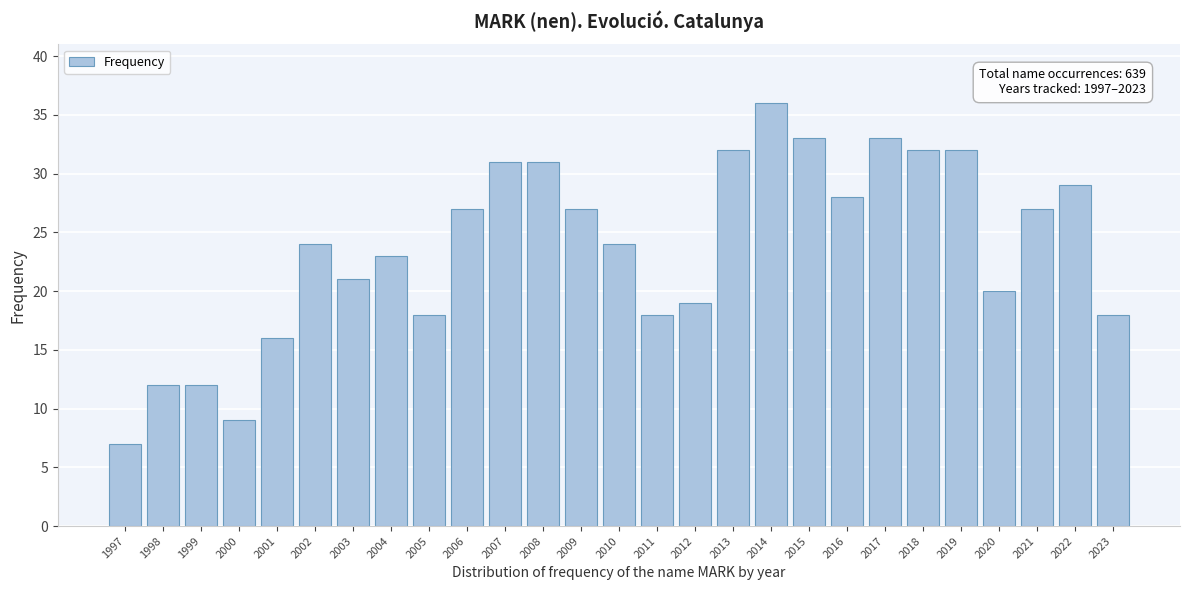

Reading left to right, list all the values displayed in this chart.

1997=7	1998=12	1999=12	2000=9	2001=16	2002=24	2003=21	2004=23	2005=18	2006=27	2007=31	2008=31	2009=27	2010=24	2011=18	2012=19	2013=32	2014=36	2015=33	2016=28	2017=33	2018=32	2019=32	2020=20	2021=27	2022=29	2023=18